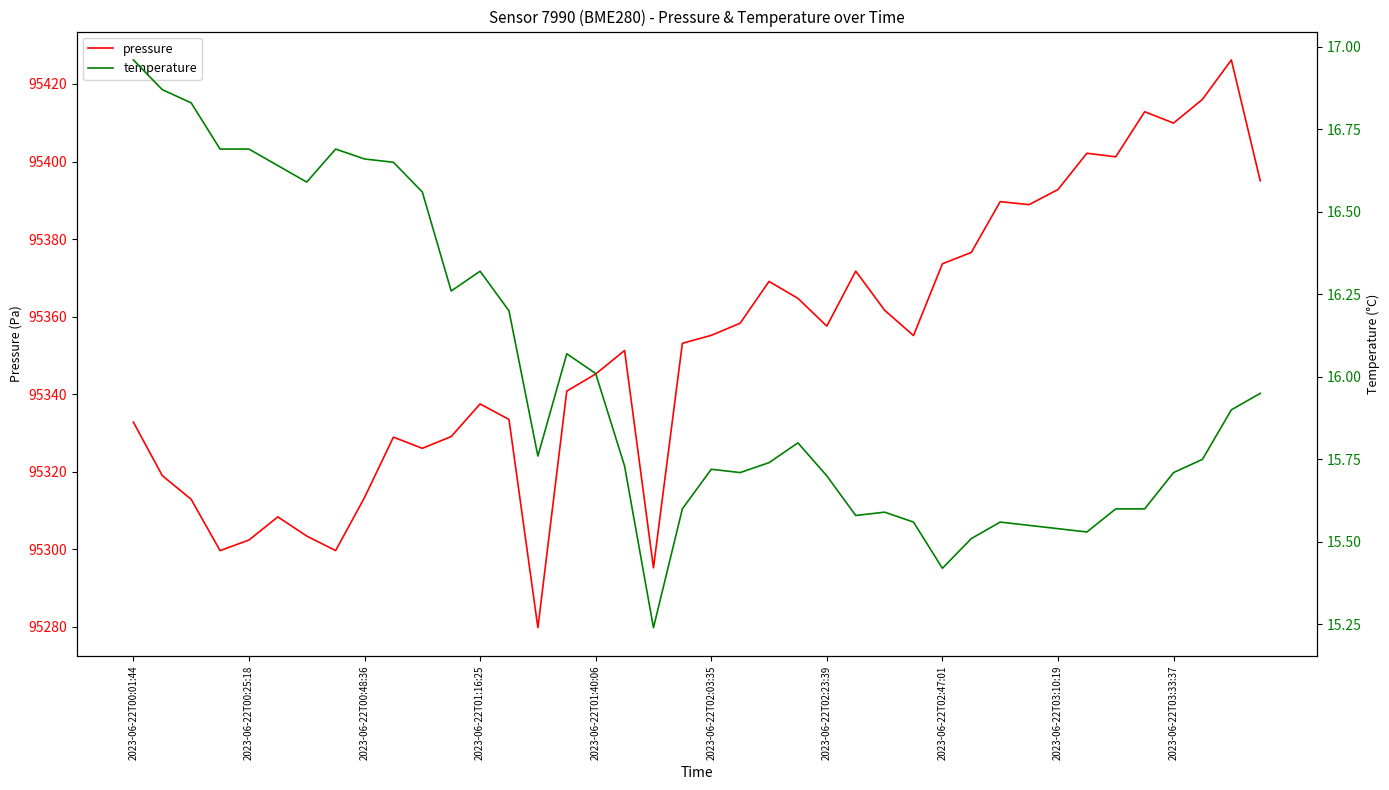

True or false: pressure has a value of 19938.6 at 2023-06-22T00:48:36.

False